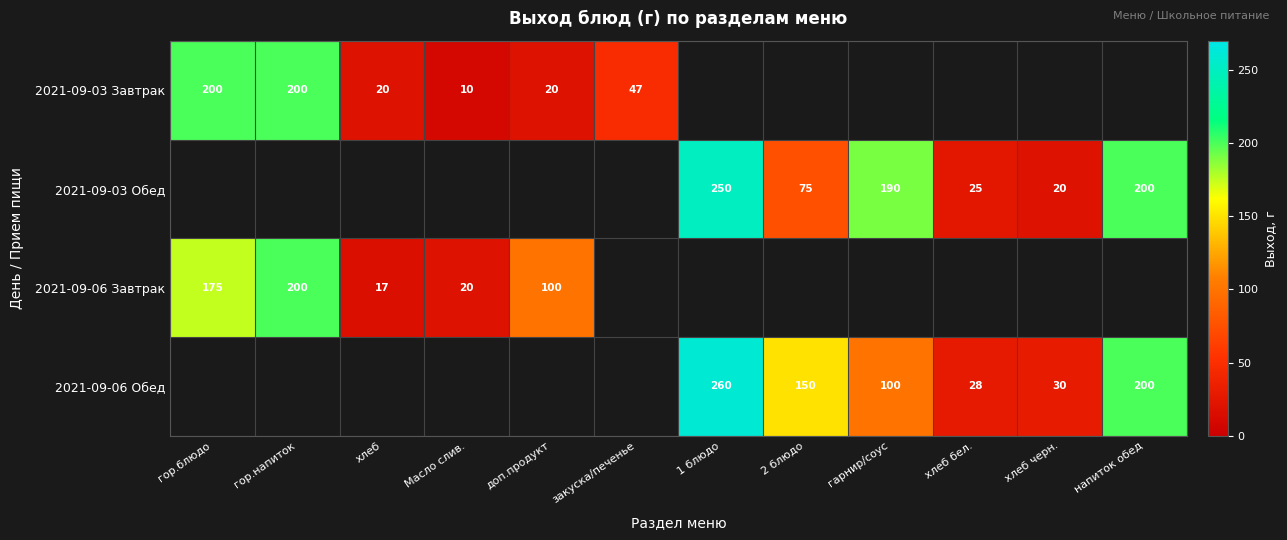

The 2021-09-03 Завтрак series shows 8 at хлеб. True or false?

False